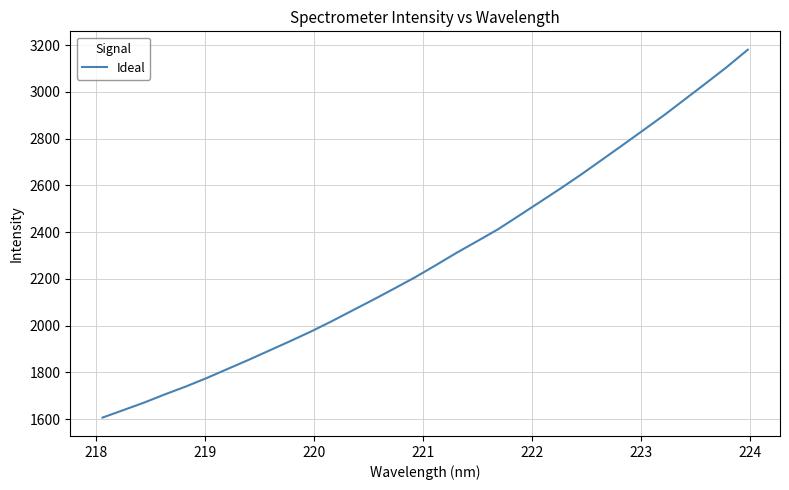

Count the number of values greater than 2258.

16